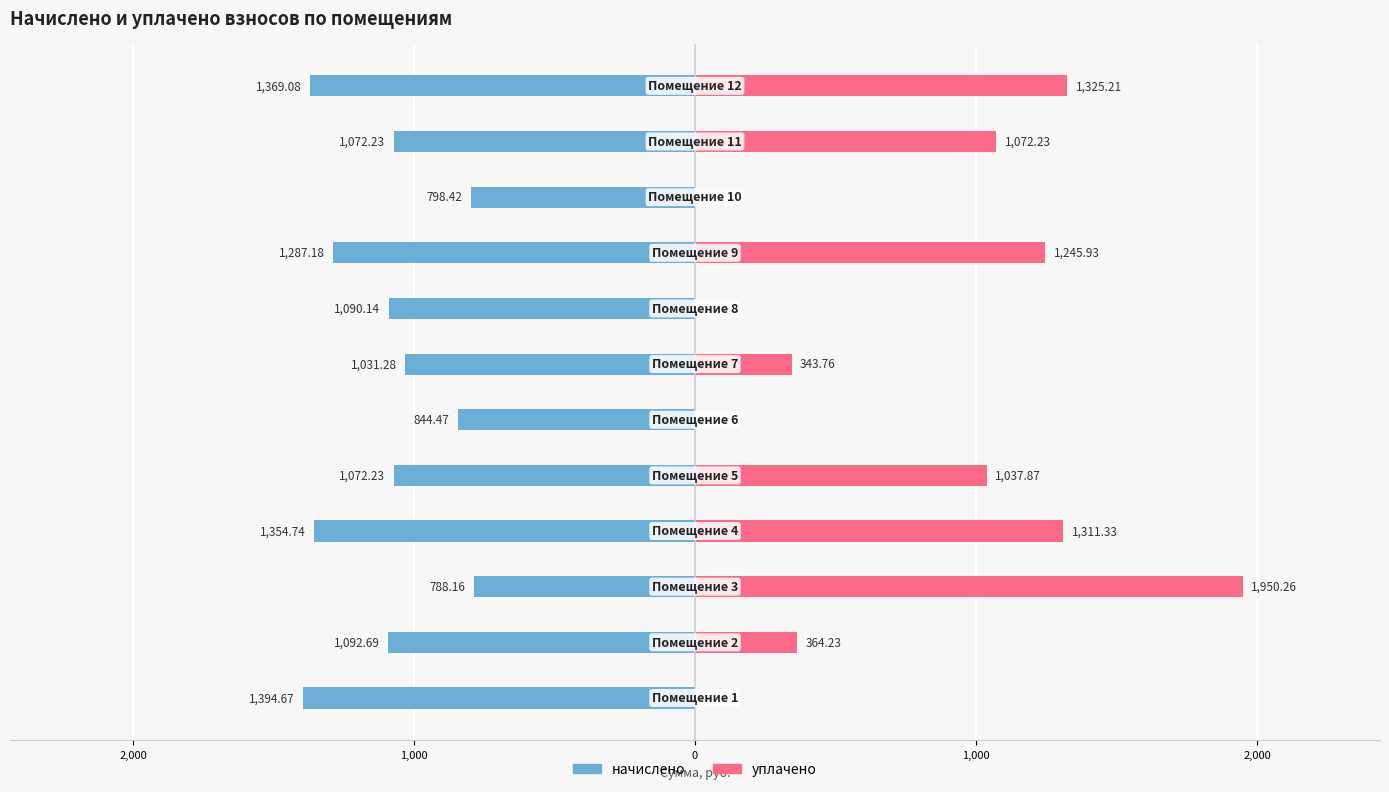

Is the value of начислено at 1,000 greater than the value of уплачено at 2,000?

No